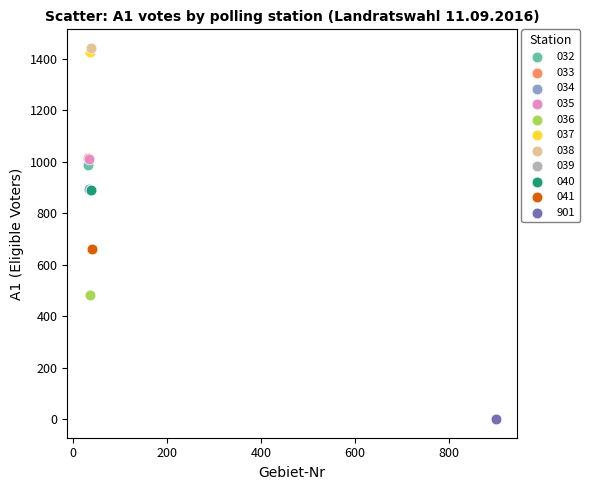

Which series reaches the minimum Y coordinate?

901